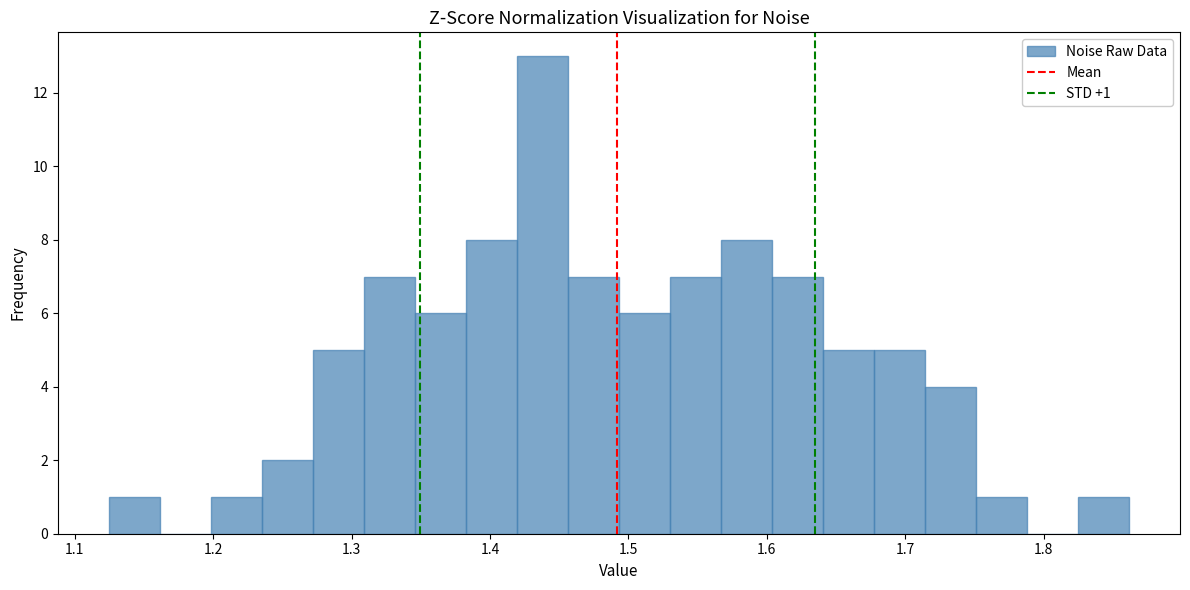

Read against the x-axis, roughly where is the centre of the tallest bar?

1.44